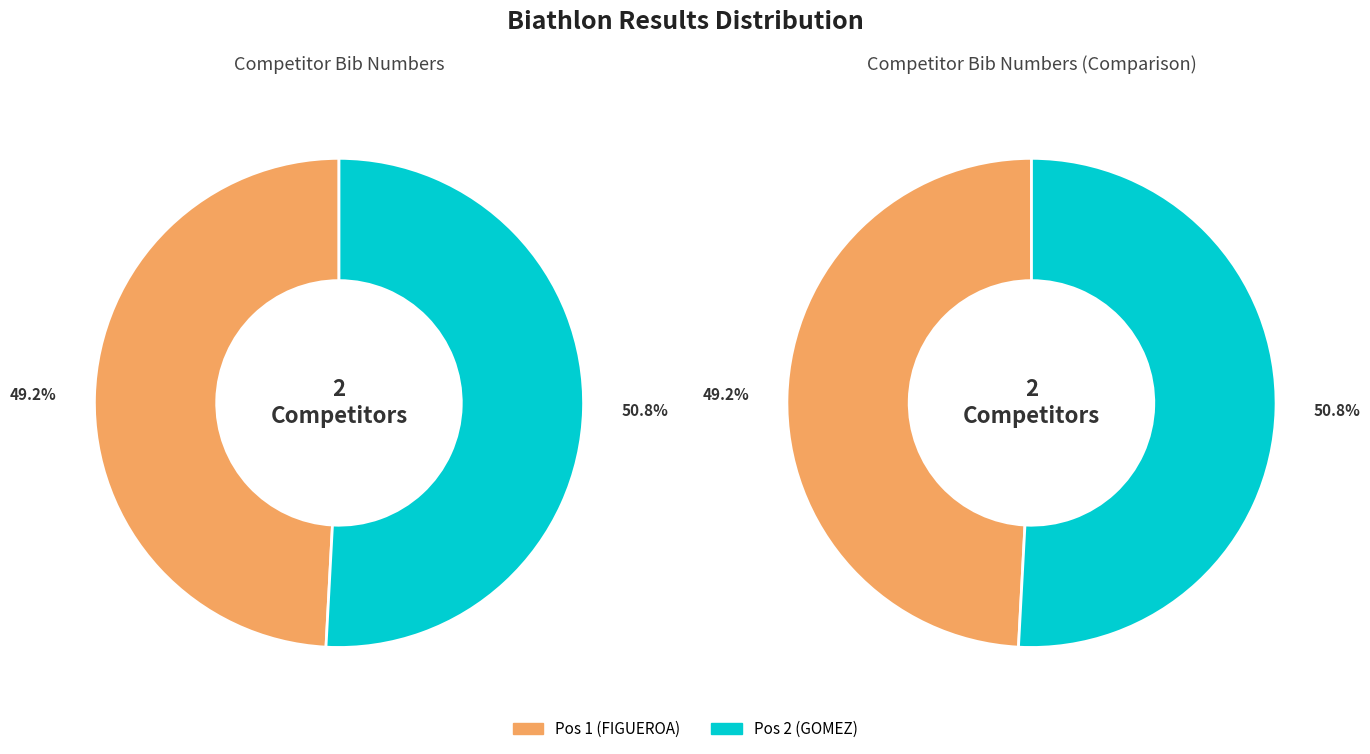

To the nearest percent, what is the combined percentage of 2 and 1?

100%